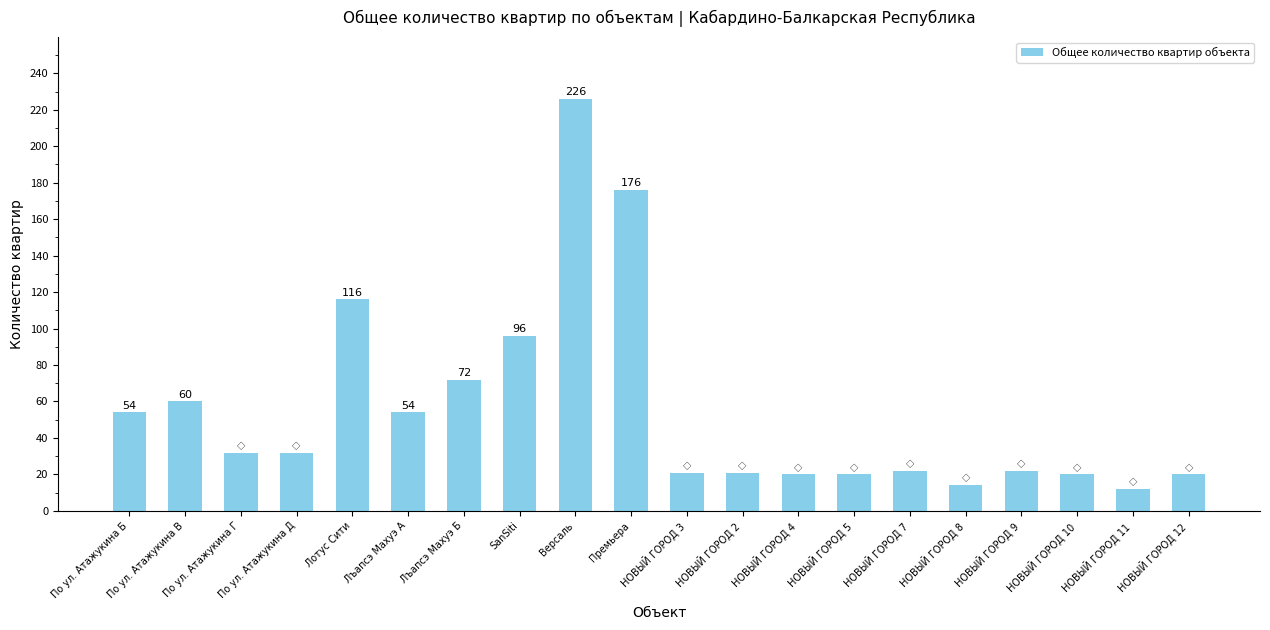

What is the sum of all values?

1110